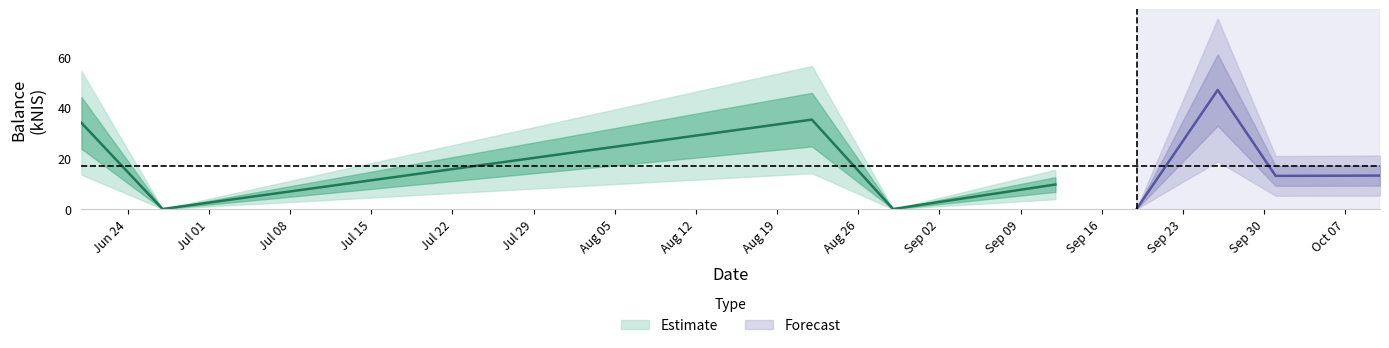

Rank the categories by value from lowest to highest.

2024-06-27, 2024-08-29, 2024-09-19, 2024-09-12, 2024-10-01, 2024-10-10, 2024-06-20, 2024-08-22, 2024-09-26